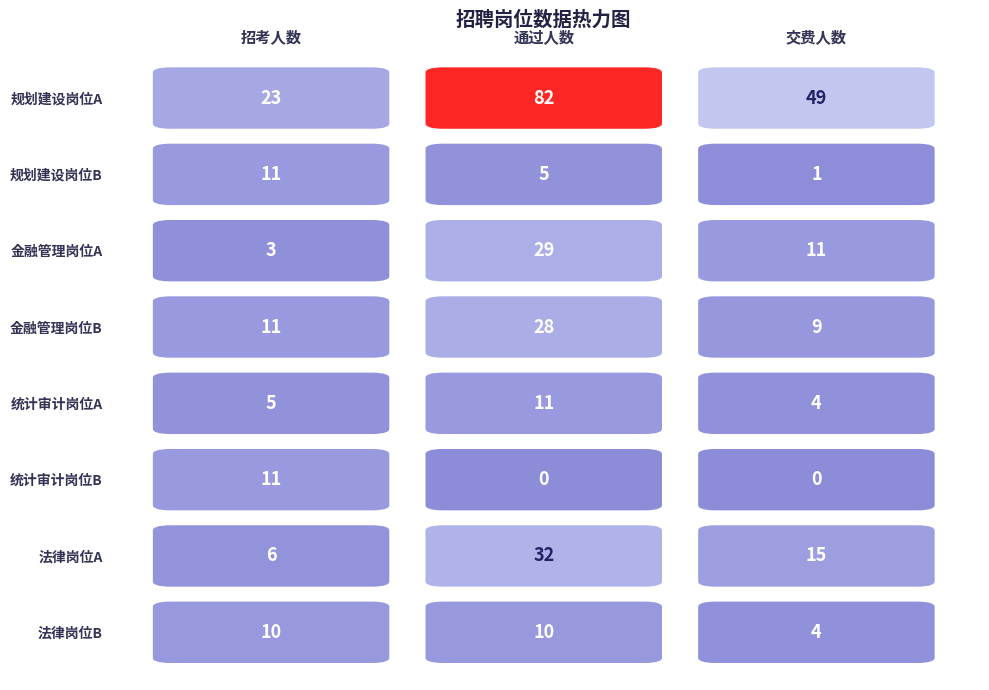

Reading left to right, transcribe all the data shown in this chart.

规划建设岗位A: 0=23	1=82	2=49
规划建设岗位B: 0=11	1=5	2=1
金融管理岗位A: 0=3	1=29	2=11
金融管理岗位B: 0=11	1=28	2=9
统计审计岗位A: 0=5	1=11	2=4
统计审计岗位B: 0=11	1=0	2=0
法律岗位A: 0=6	1=32	2=15
法律岗位B: 0=10	1=10	2=4